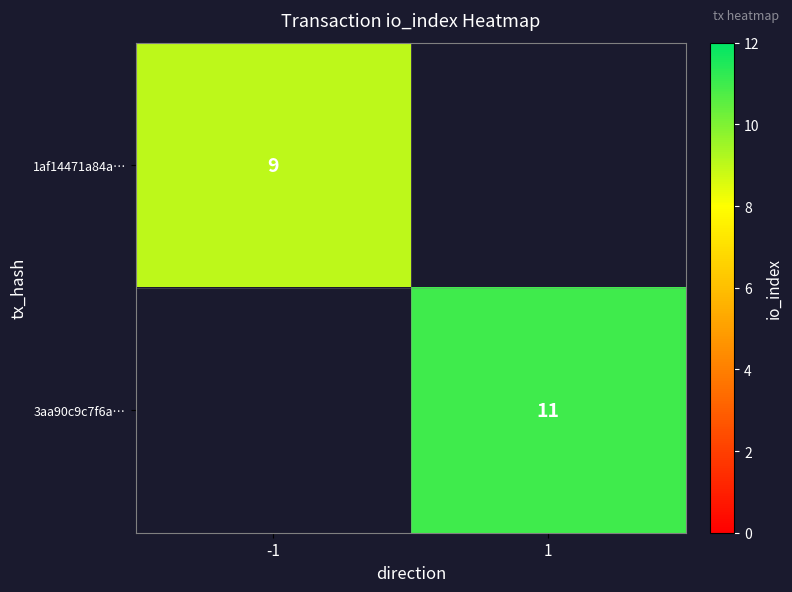

True or false: 1af14471a84a… has a value of 9 at -1.

True